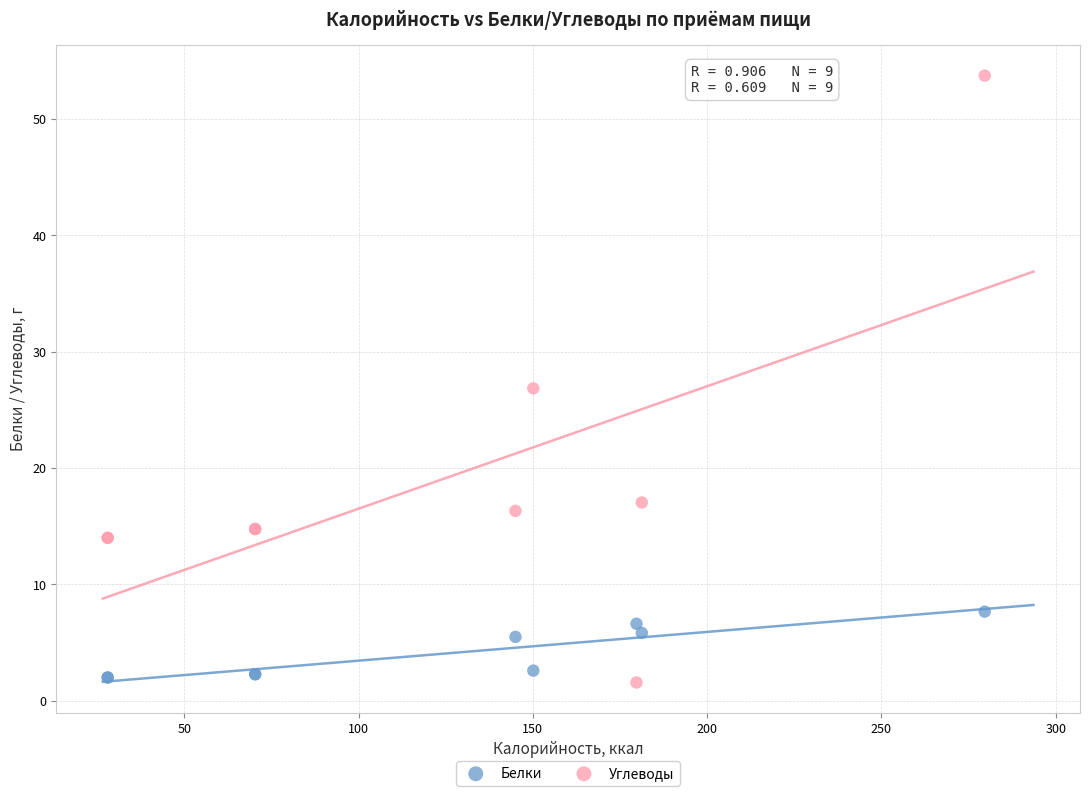

Which series has the widest spread of Y values?

Углеводы